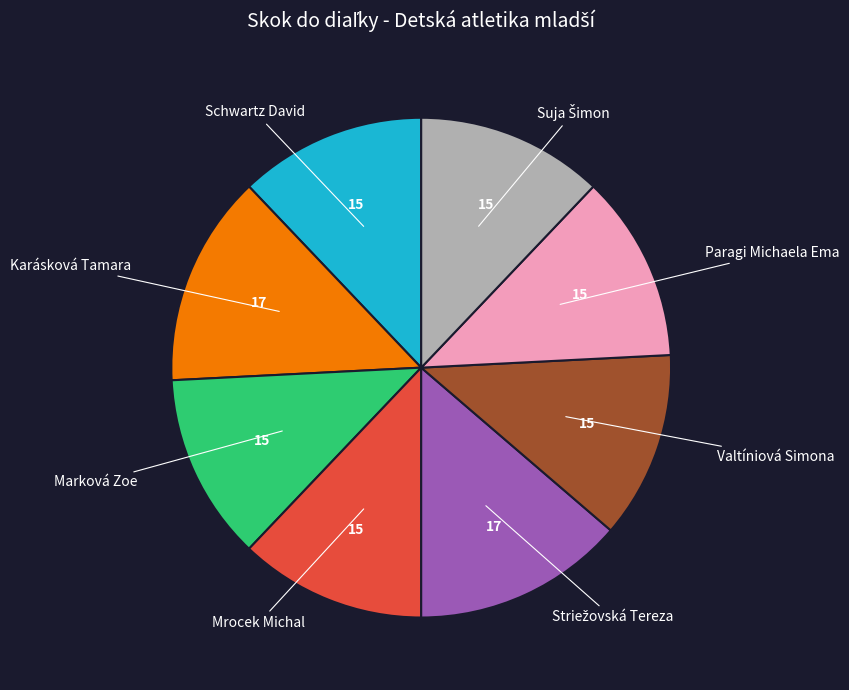

Is there any slice that represents more than half of the pie?

No